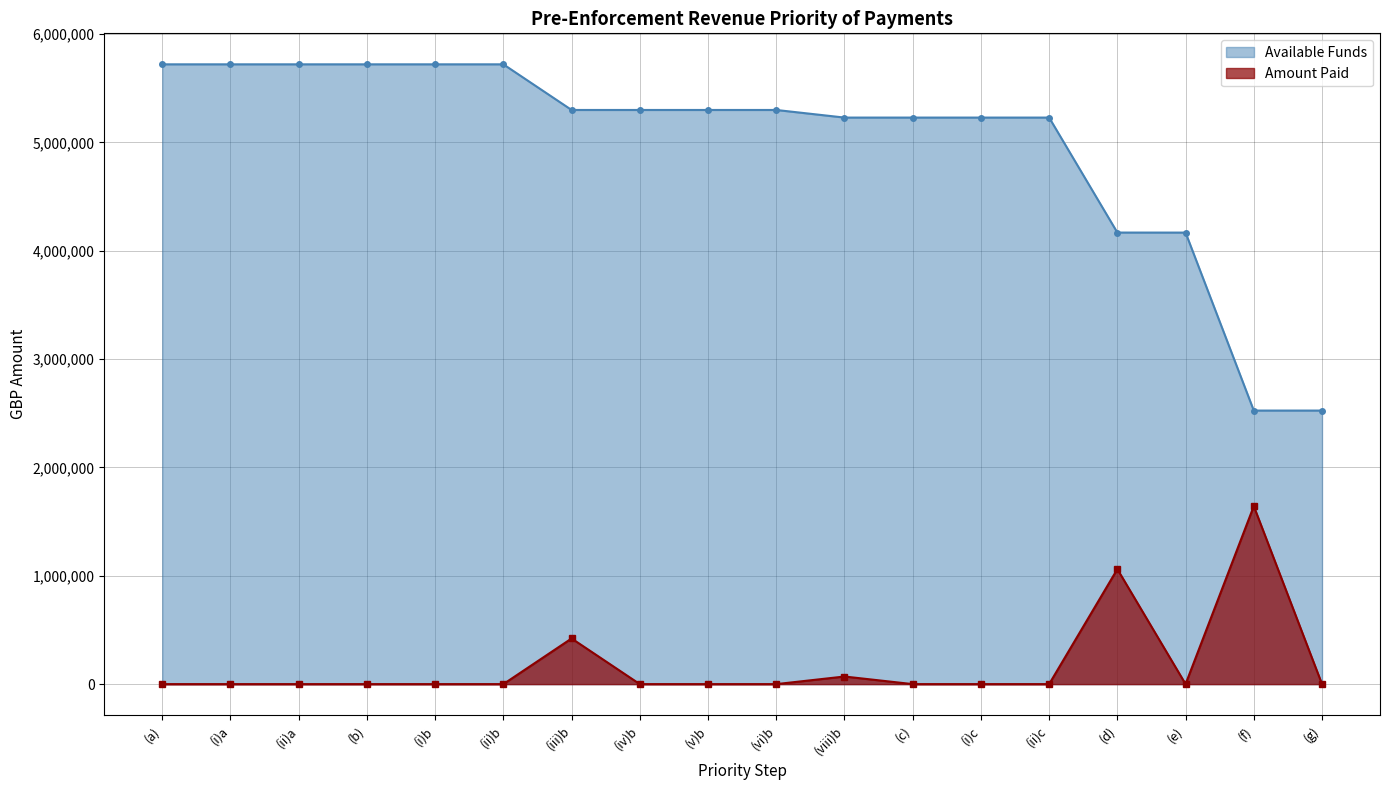

How many series are shown in this chart?

2